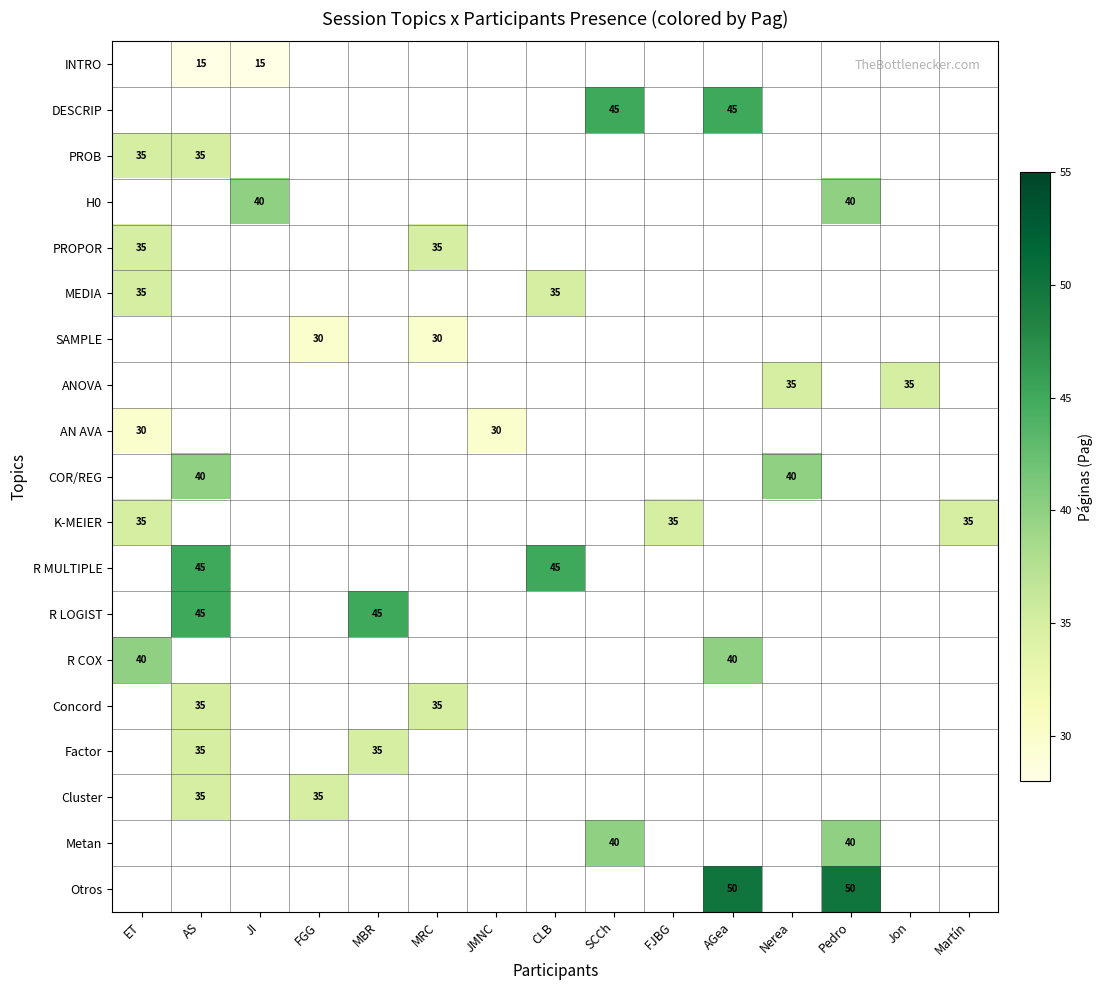

Which category has the lowest value across all series?

AS